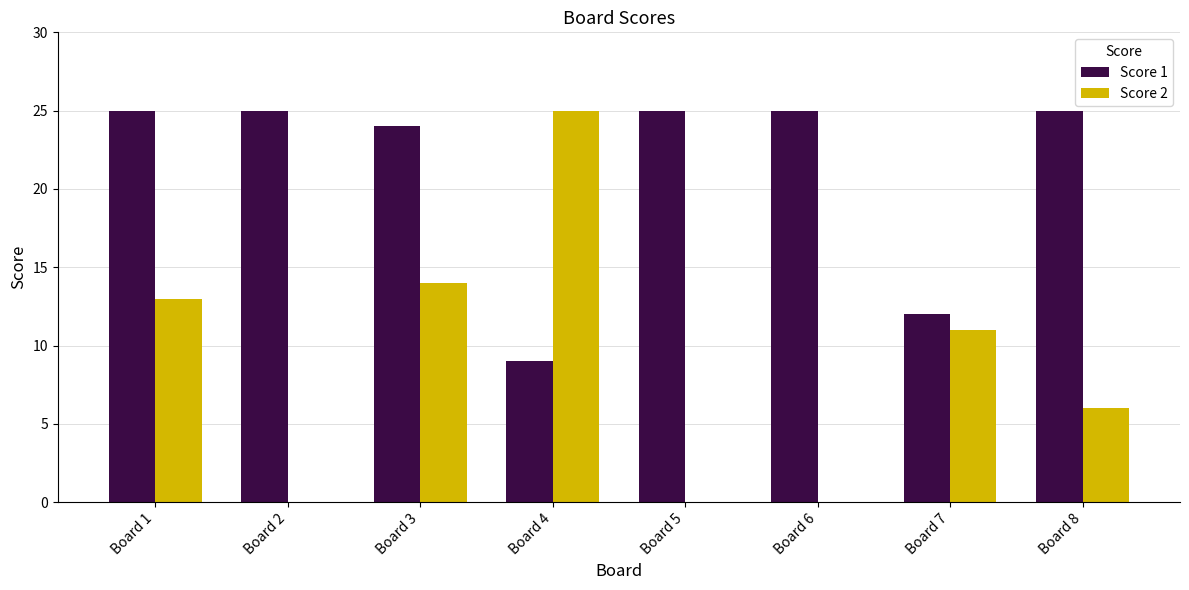

What is the maximum value shown in the chart?

25